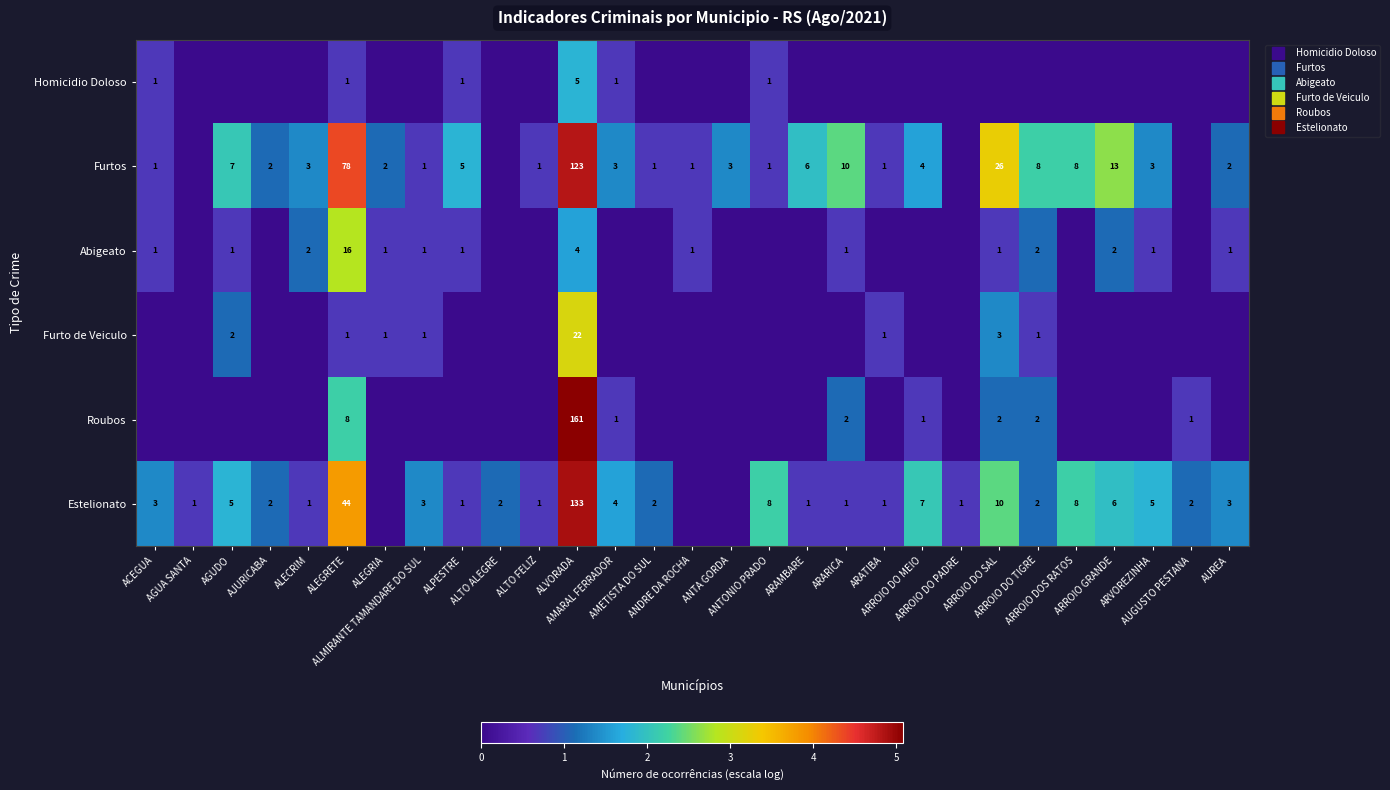

How many data points does each series have?

29